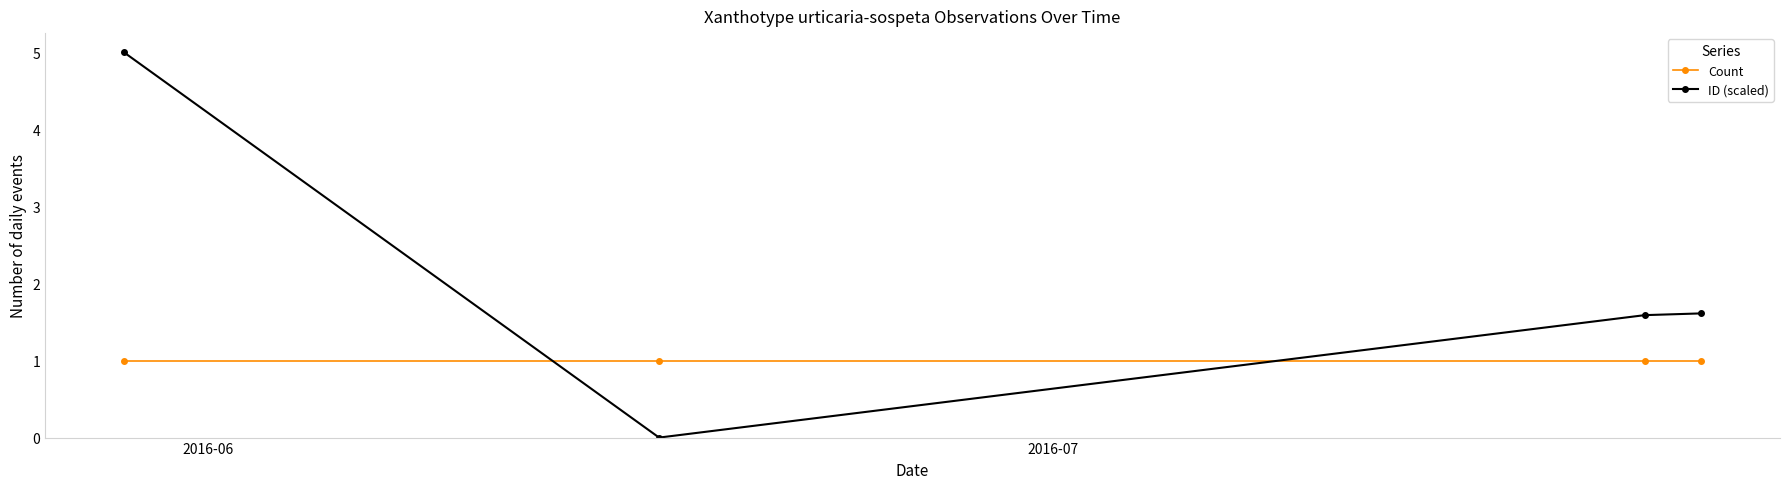

Reading left to right, what are all the values shown in this chart?

Count: 1.0	1.0	1.0	1.0
ID (scaled): 5.0	0.0	1.6	1.6